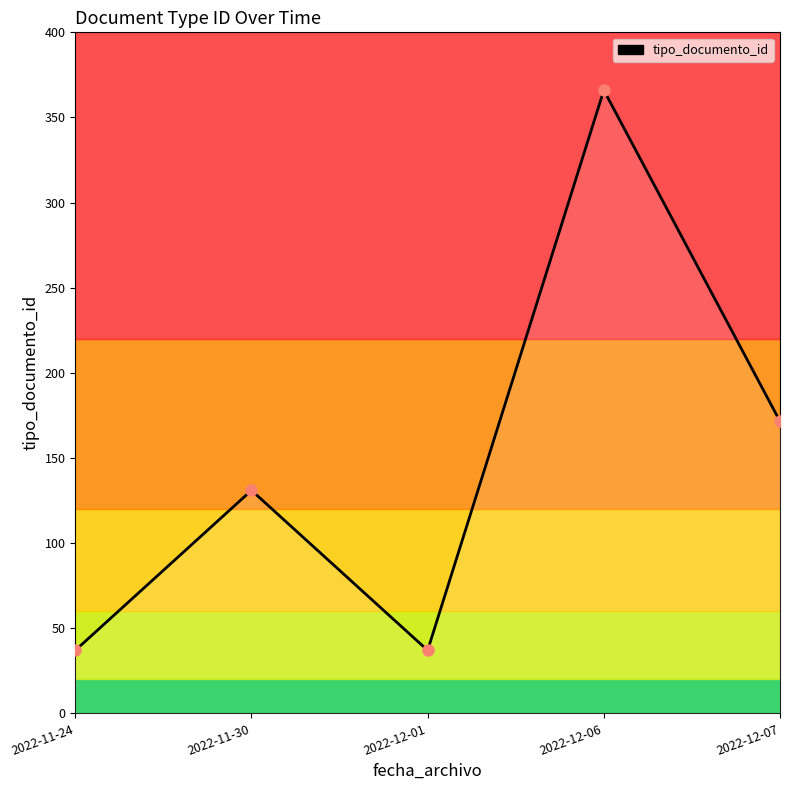

What is the minimum value shown in the chart?

37.0